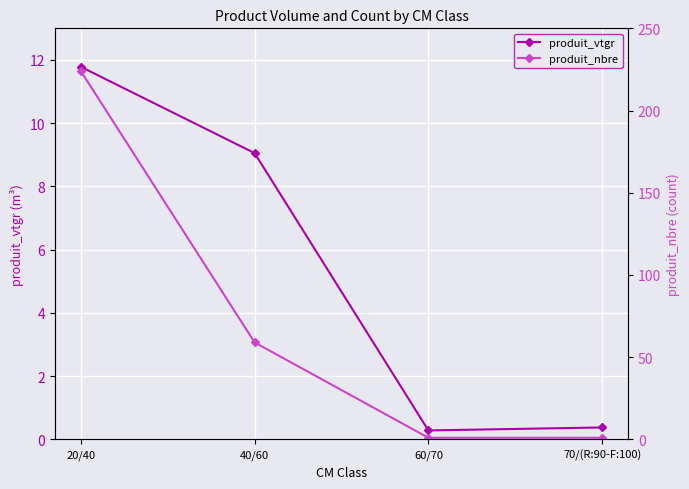

What is the label of the 3rd point from the left?

60/70